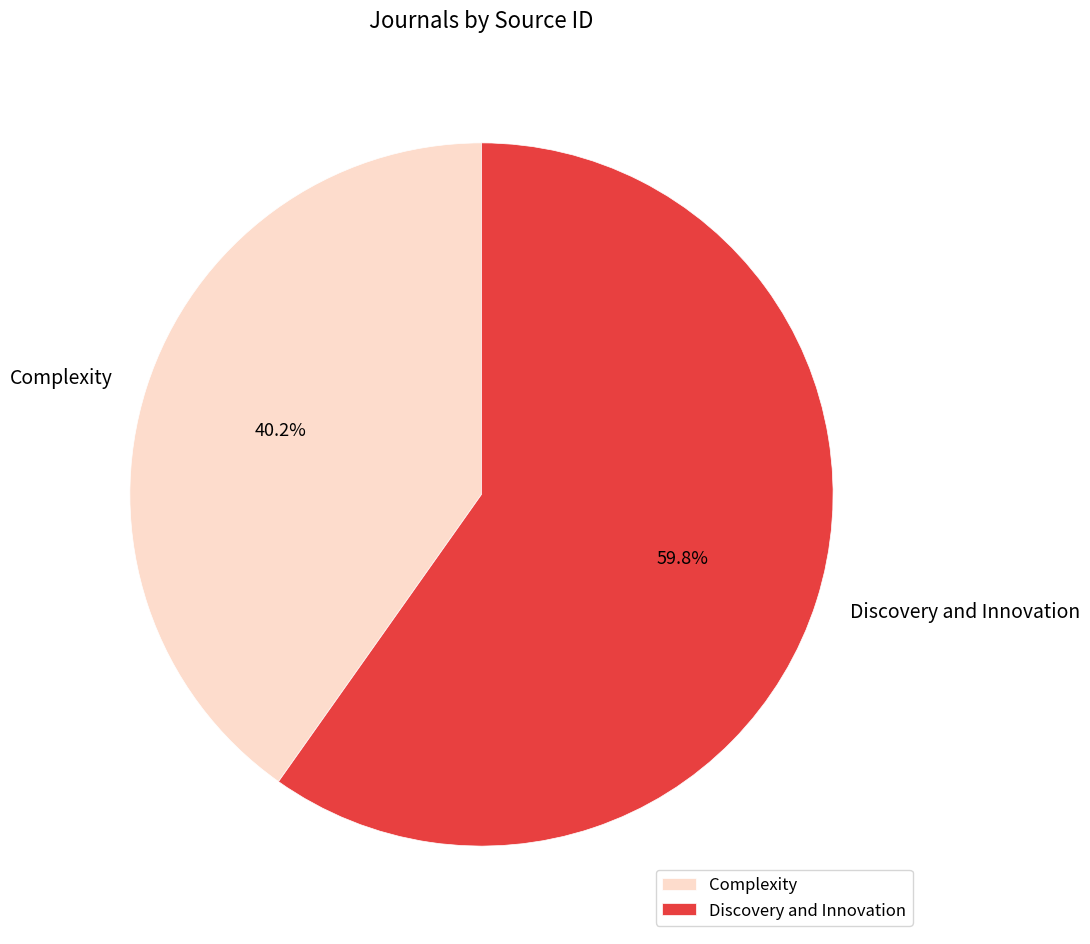

Count the number of slices in the pie.

2